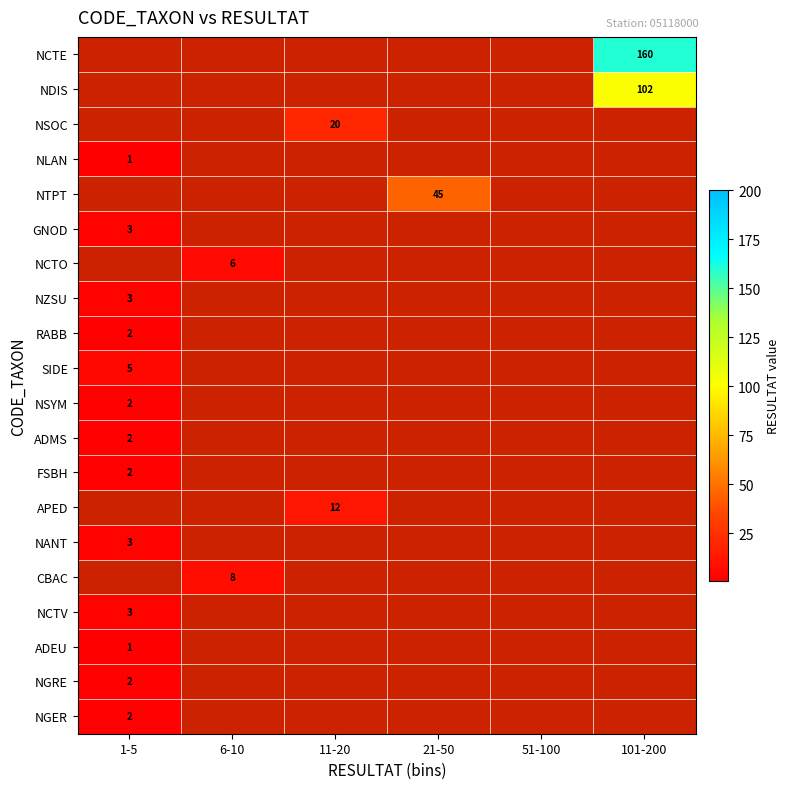

The NGRE series shows 3 at 1-5. True or false?

False